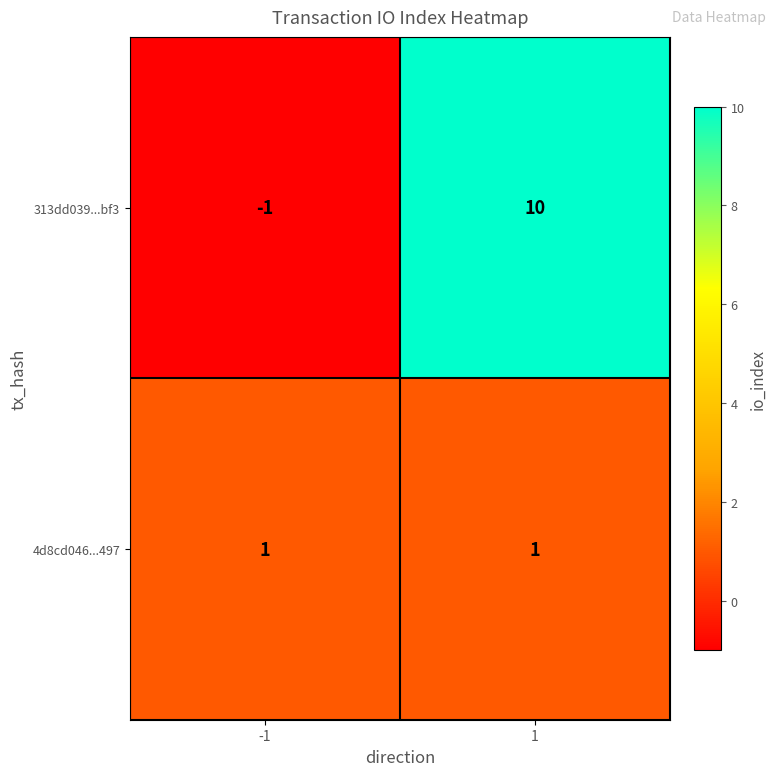

What is the approximate value of 313dd039...bf3 at 1?

10